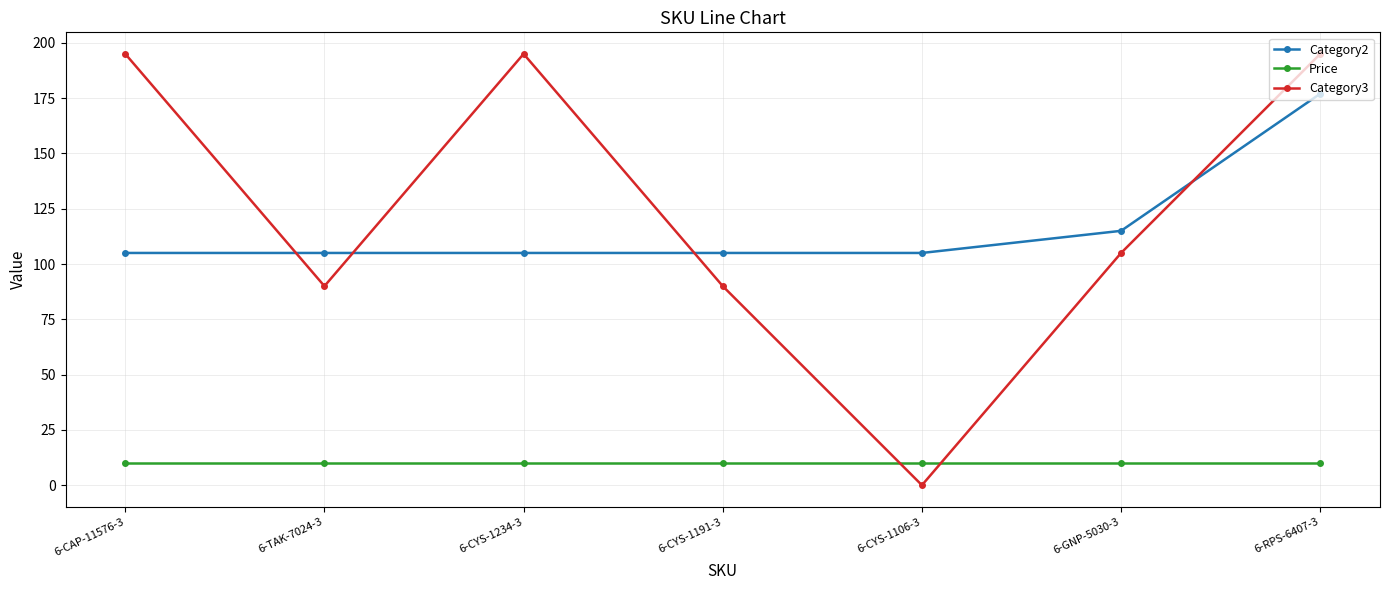

What position from the left is 6-CYS-1191-3?

4